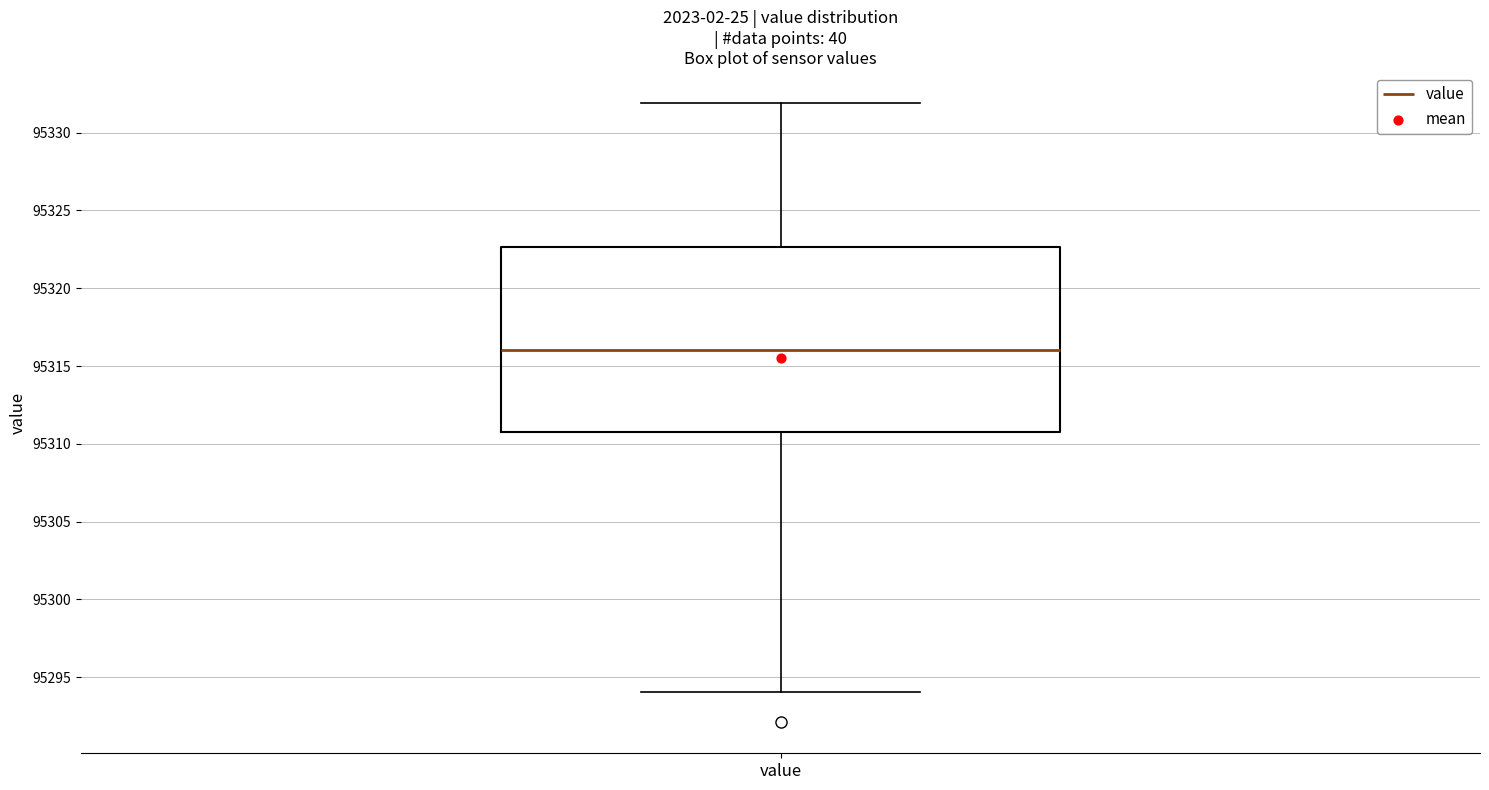

Where does the upper whisker of the box for value end on the y-axis? The values are not printed on the chart, so give them approximately, as read against the axis.

95332.0